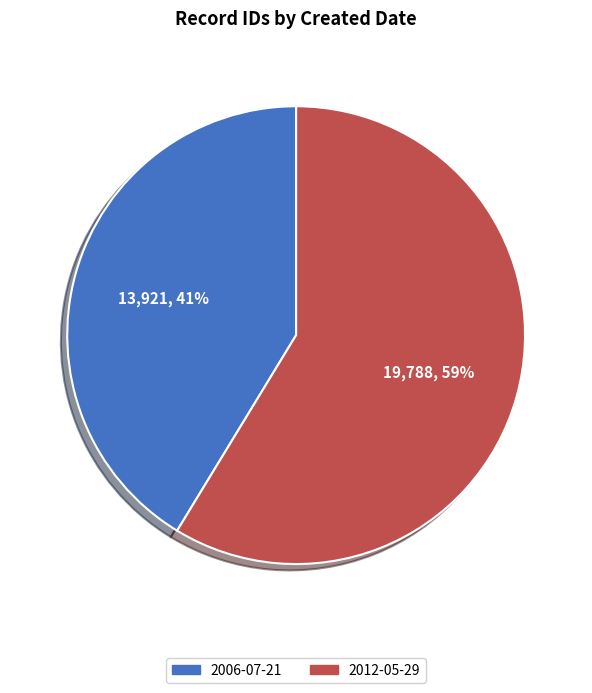

Is there any slice that represents more than half of the pie?

Yes